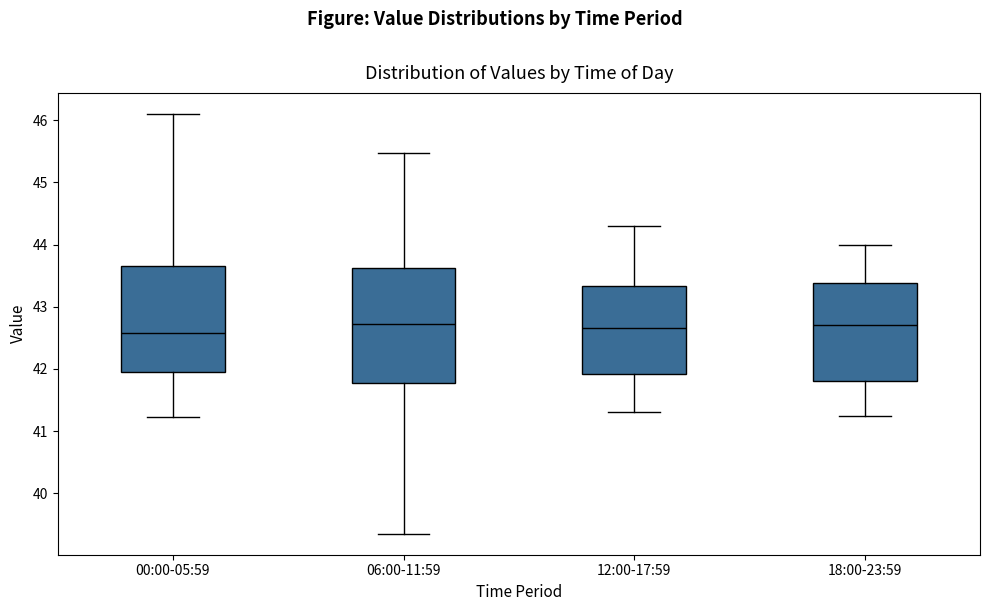

Reading left to right, read every box against the y-axis: the position of its median line, the range the box covers, and the ends of its whiskers. The values are not printed on the chart, so give them approximately, as read against the axis.

00:00-05:59: median 42.6, box 42.0 to 43.7, whiskers 41.2 to 46.1
06:00-11:59: median 42.7, box 41.8 to 43.6, whiskers 39.4 to 45.5
12:00-17:59: median 42.7, box 41.9 to 43.3, whiskers 41.3 to 44.3
18:00-23:59: median 42.7, box 41.8 to 43.4, whiskers 41.3 to 44.0